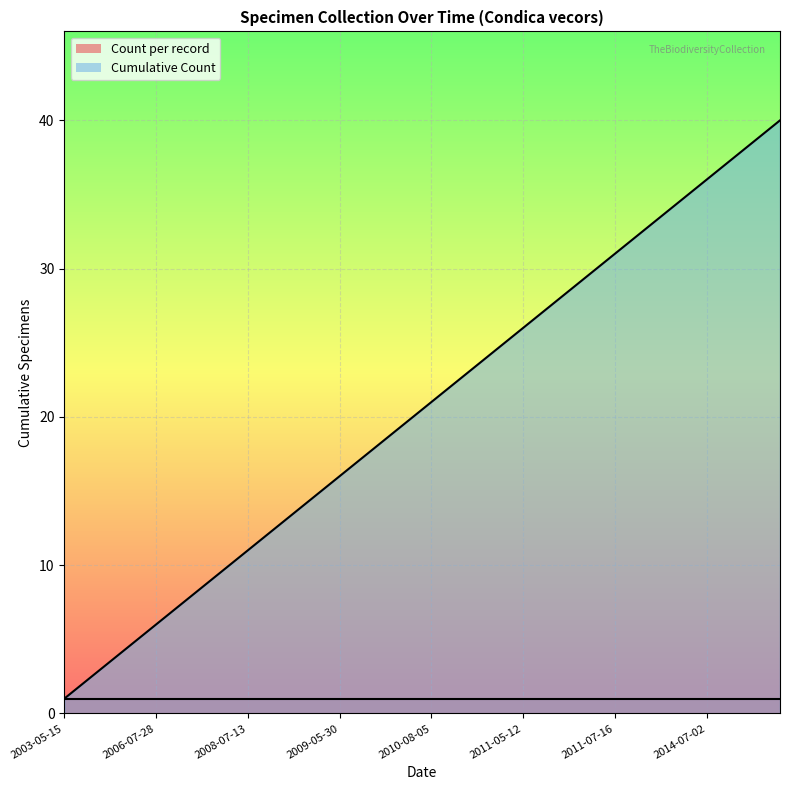

What is the change in value from 2004-08-08 to 2011-07-16?

+28